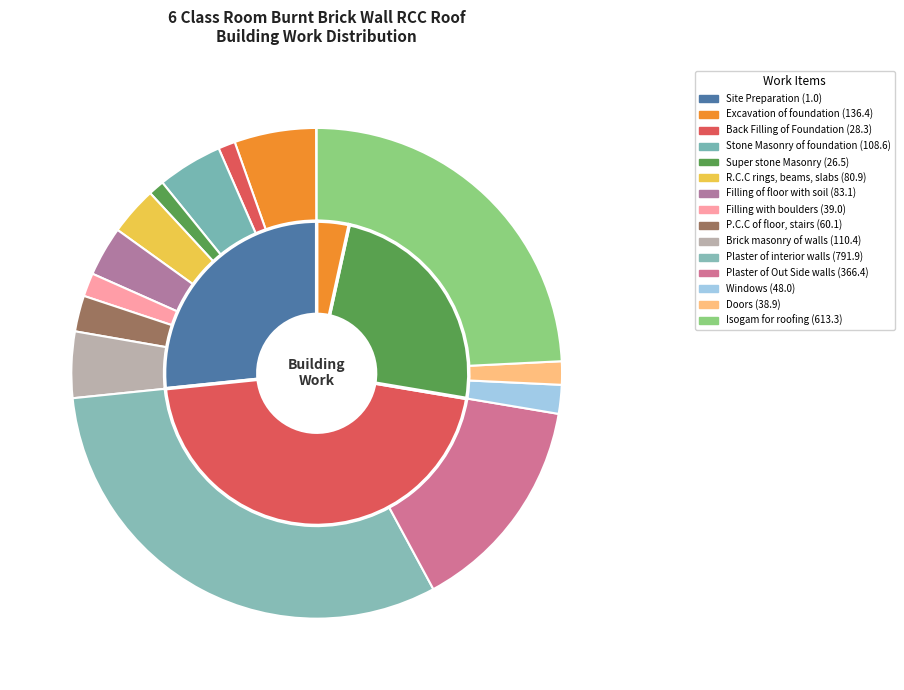

Approximately how many times larger is the value at Plaster of Out Side walls compared to Super stone Masonry?

13.8